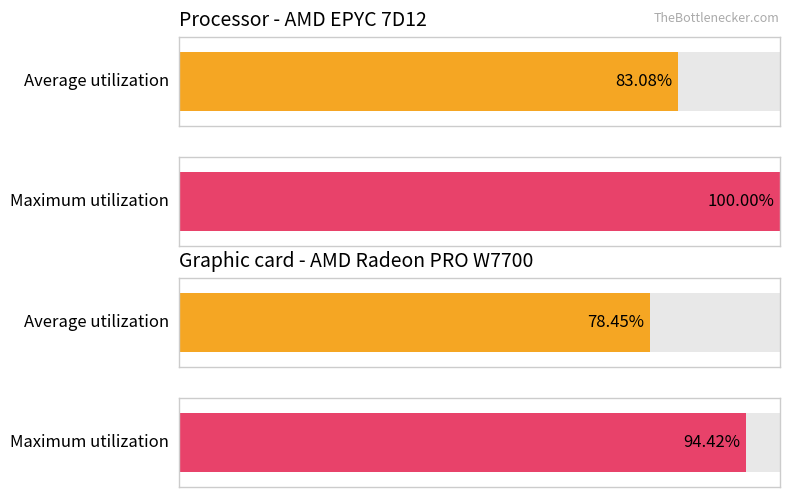

What are all the series names shown in the legend?

Average utilization, Maximum utilization